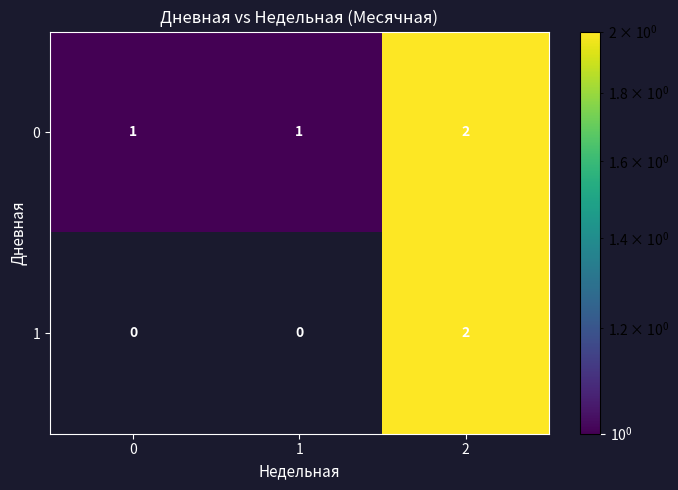

Is it true that 0 equals 3.3 at 2?

False